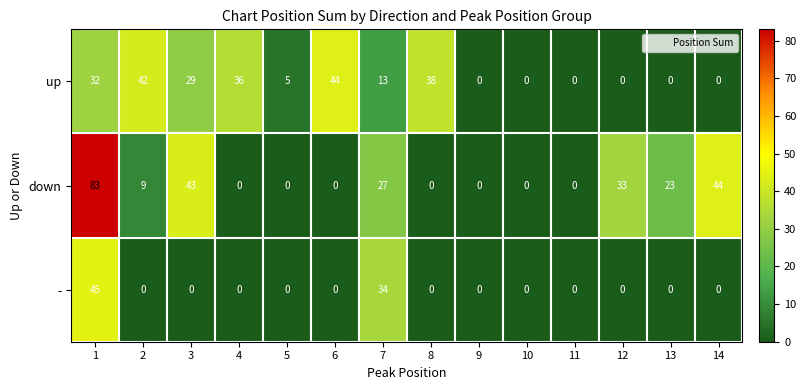

What is the total value across all series at 2?

51